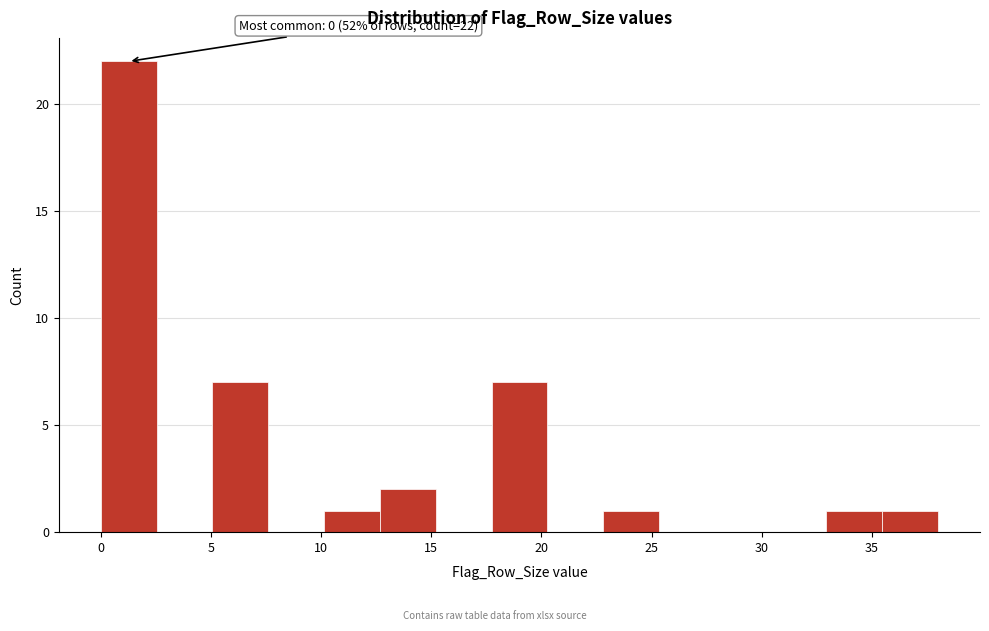

Over which range of the x-axis is the bar tallest?

0.0 to 2.5